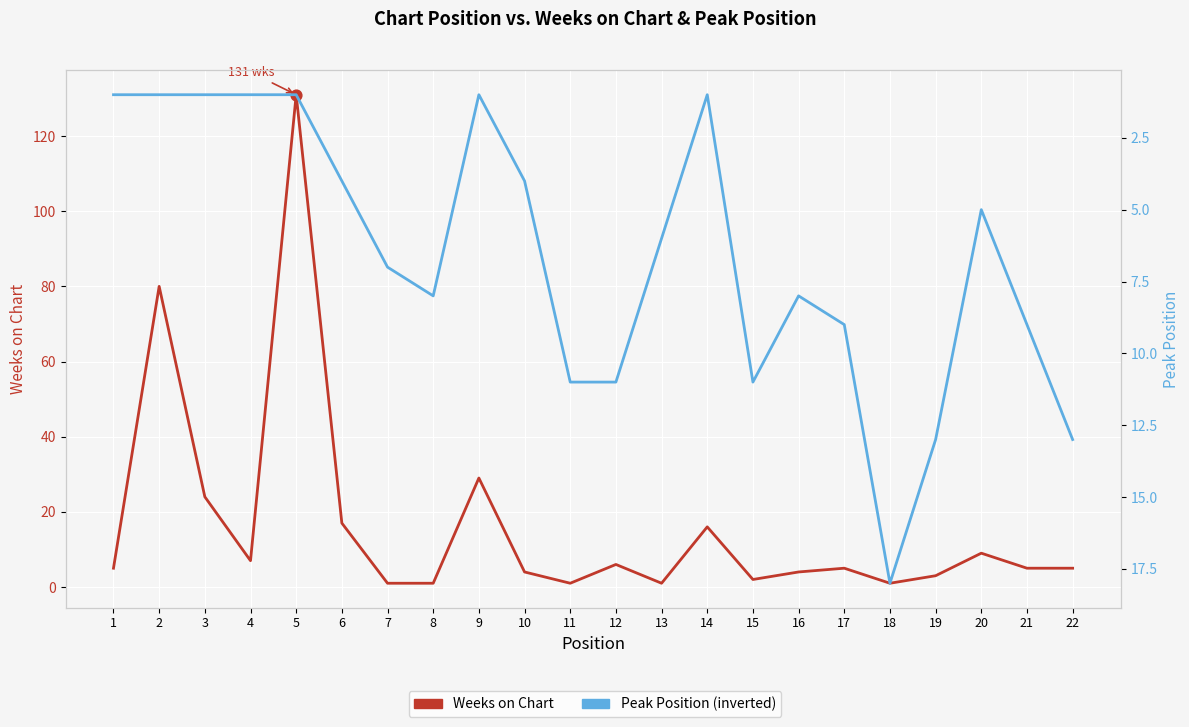

At how many categories does at least one series exceed 23?

4